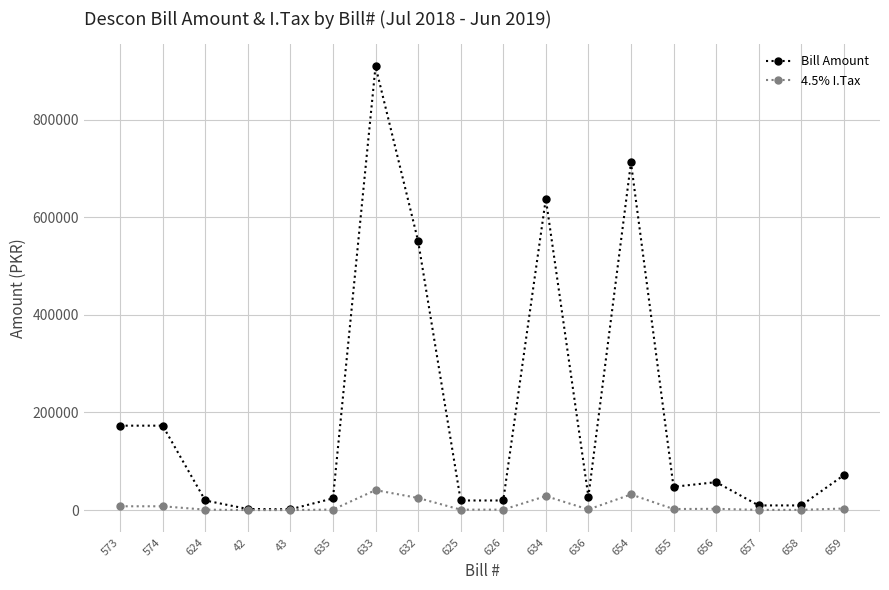

How many data points in 4.5% I.Tax are less than 2146?

9